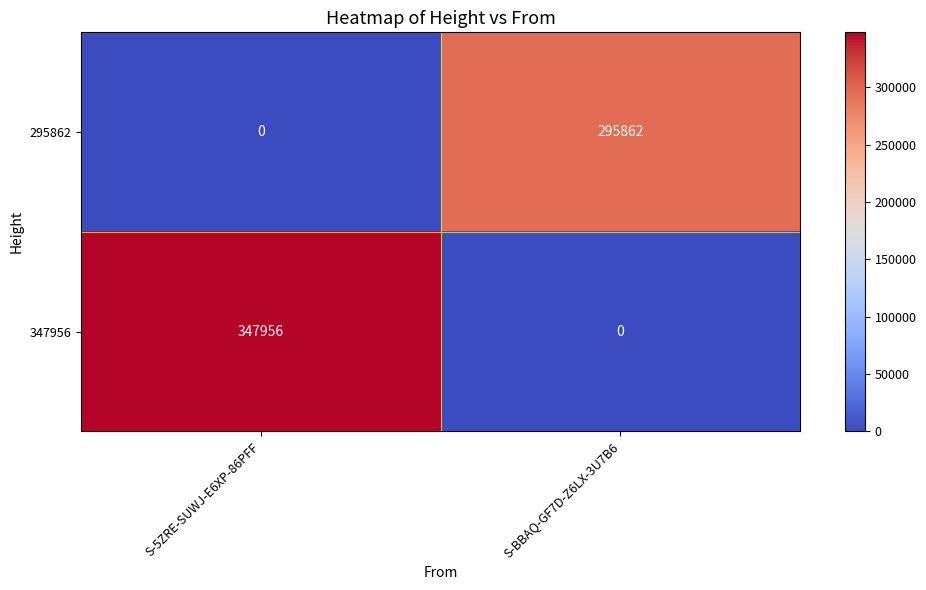

True or false: 295862 has a value of 295862 at S-BBAQ-GF7D-Z6LX-3U7B6.

True